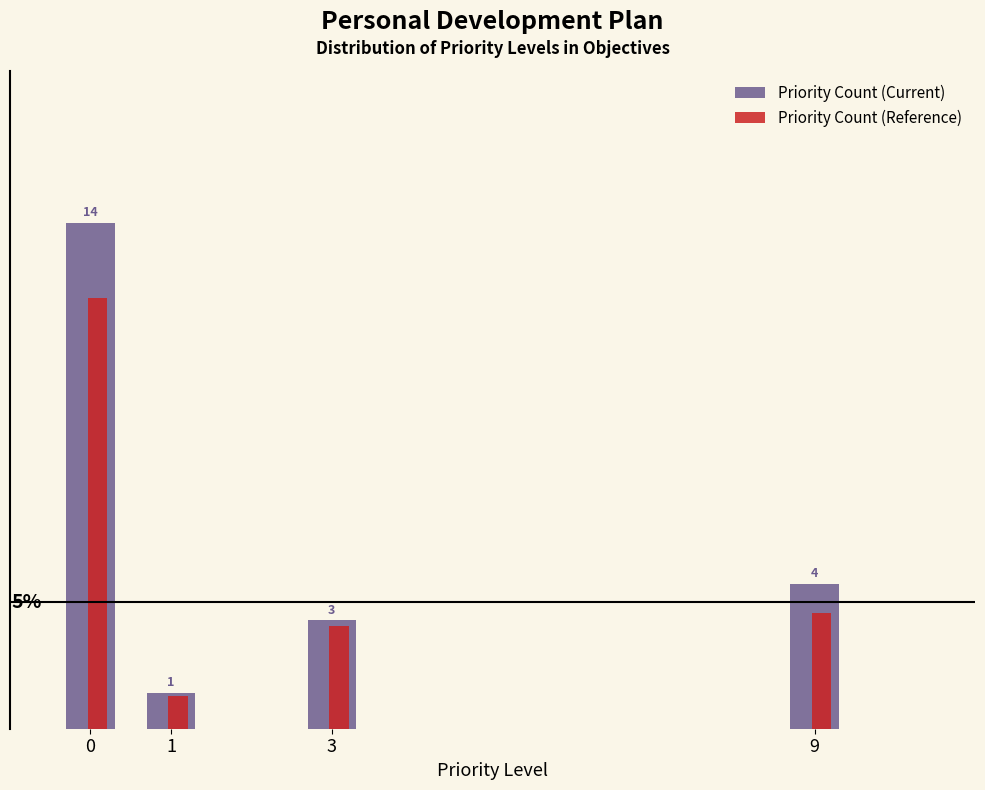

Which series has the largest range (max minus min)?

Priority Count (Current)